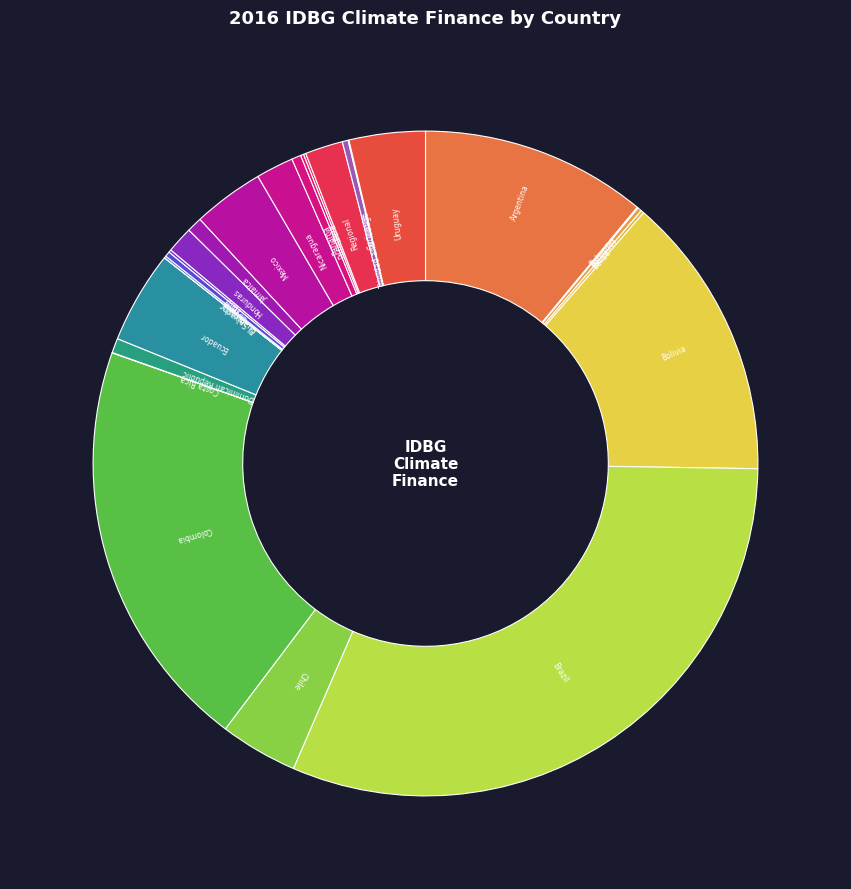

Which has a higher value, Honduras or Colombia?

Colombia